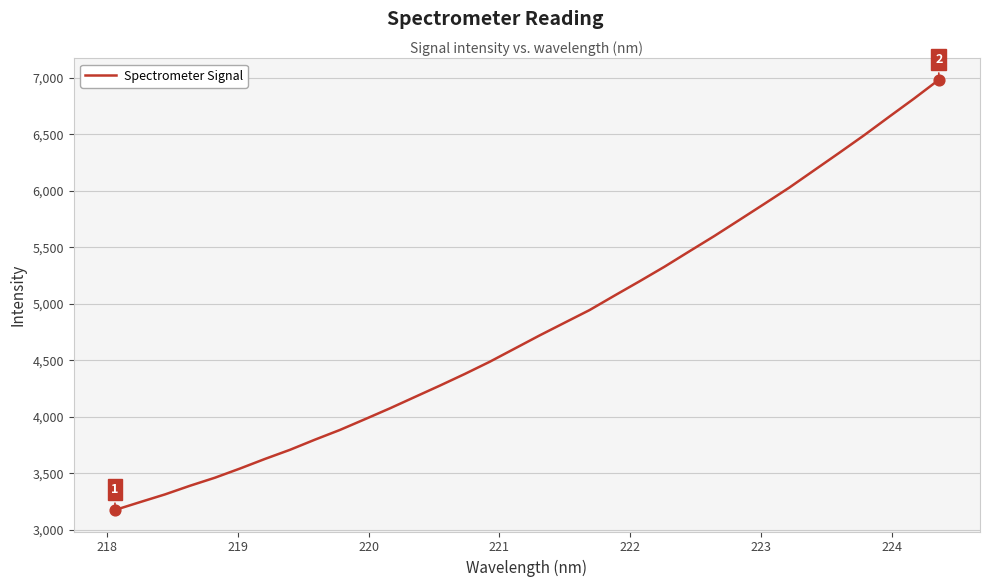

What is the difference between the maximum and minimum values?

3806.4